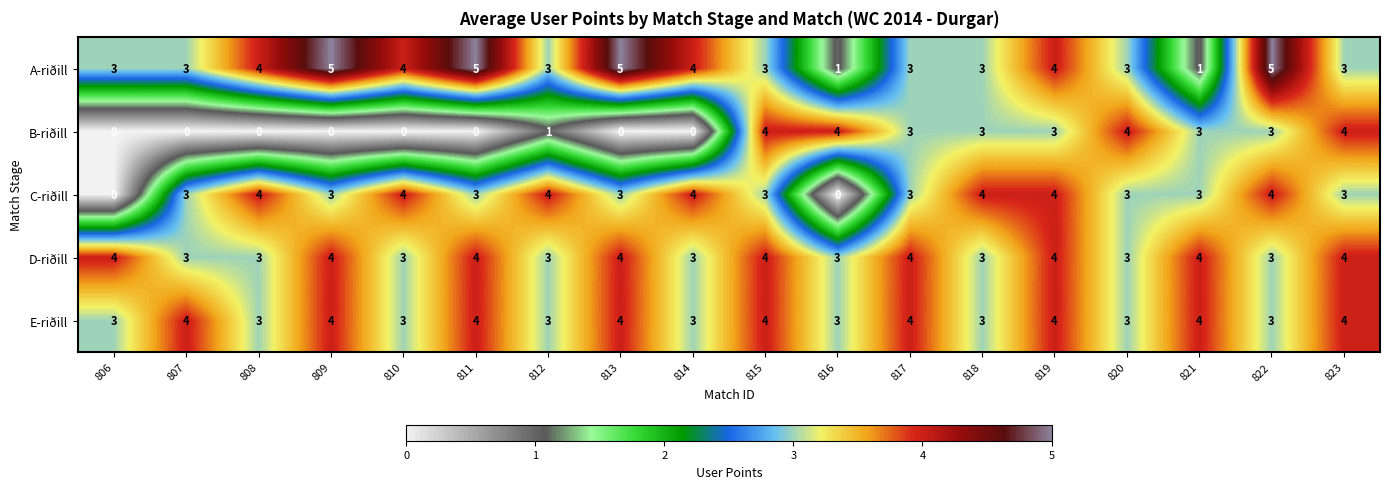

What is the maximum value shown in the chart?

5